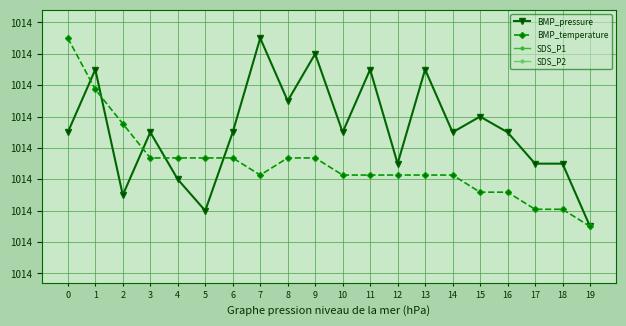

In SDS_P1, how many points are higher than both neighbors (excluding endpoints)?

6